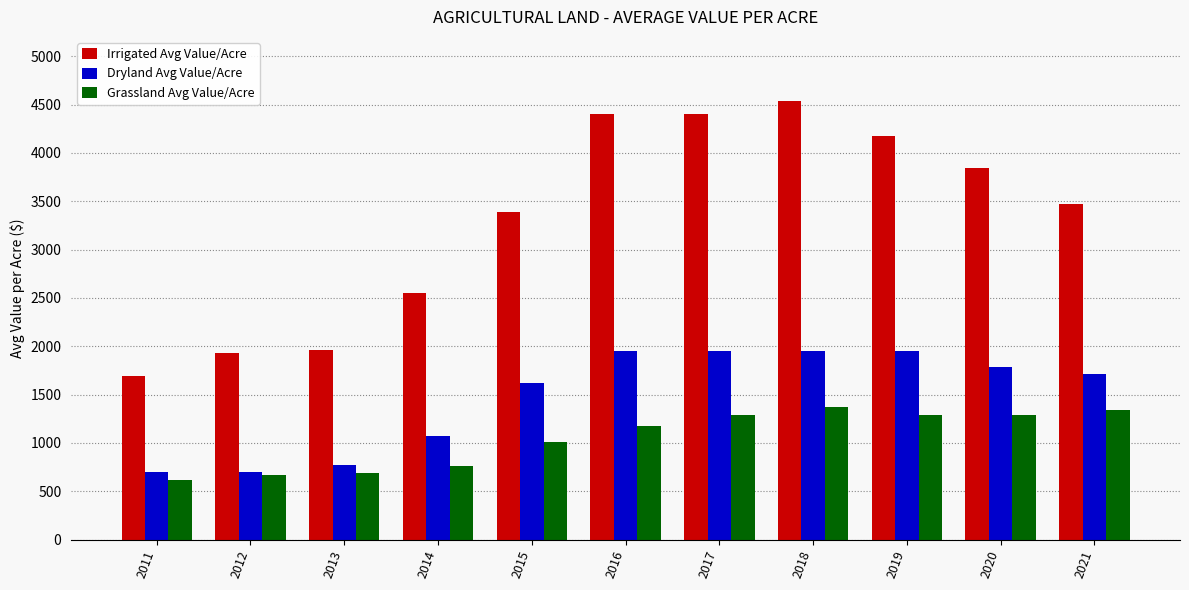

At which category is the sum across all series the highest?

2018